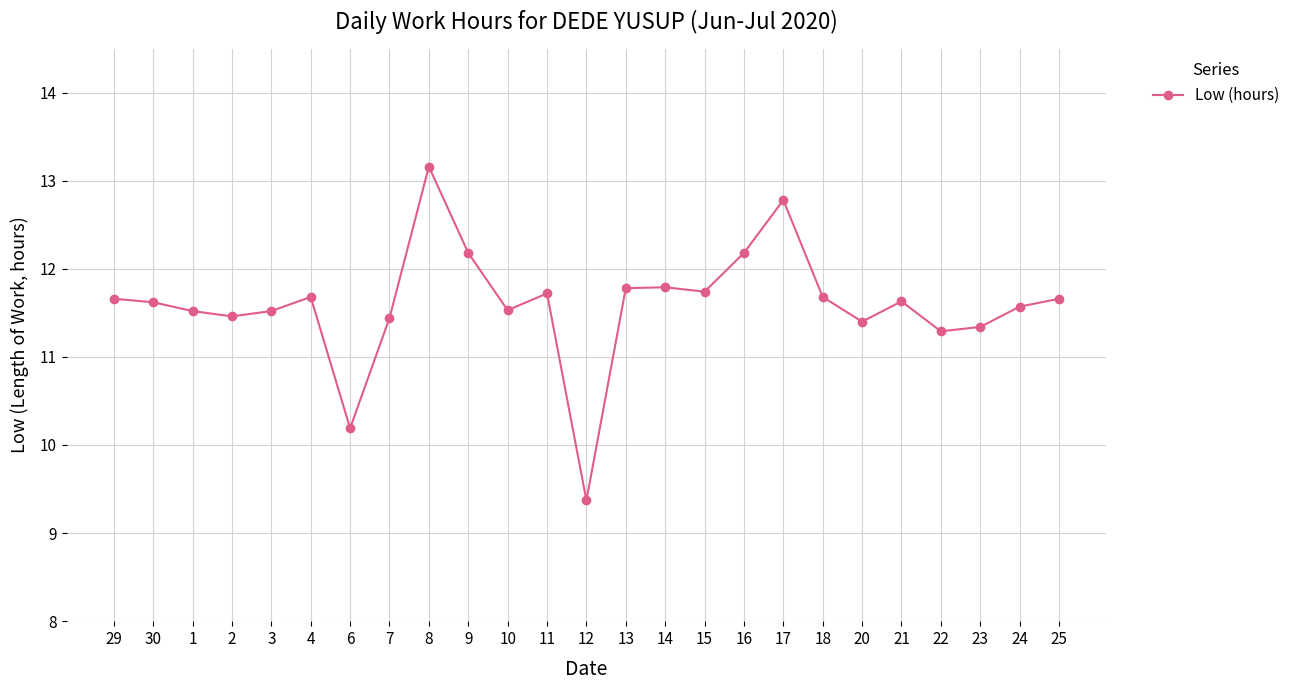

What is the difference between the values at 17 and 18?

1.1